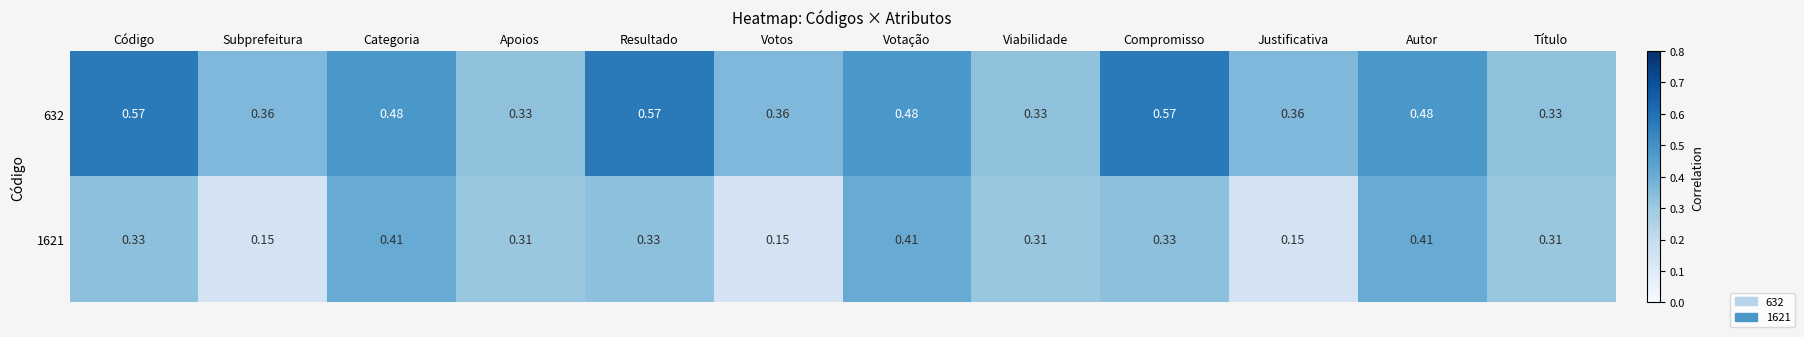

Is the value of 632 at Autor greater than the value of 1621 at Compromisso?

Yes